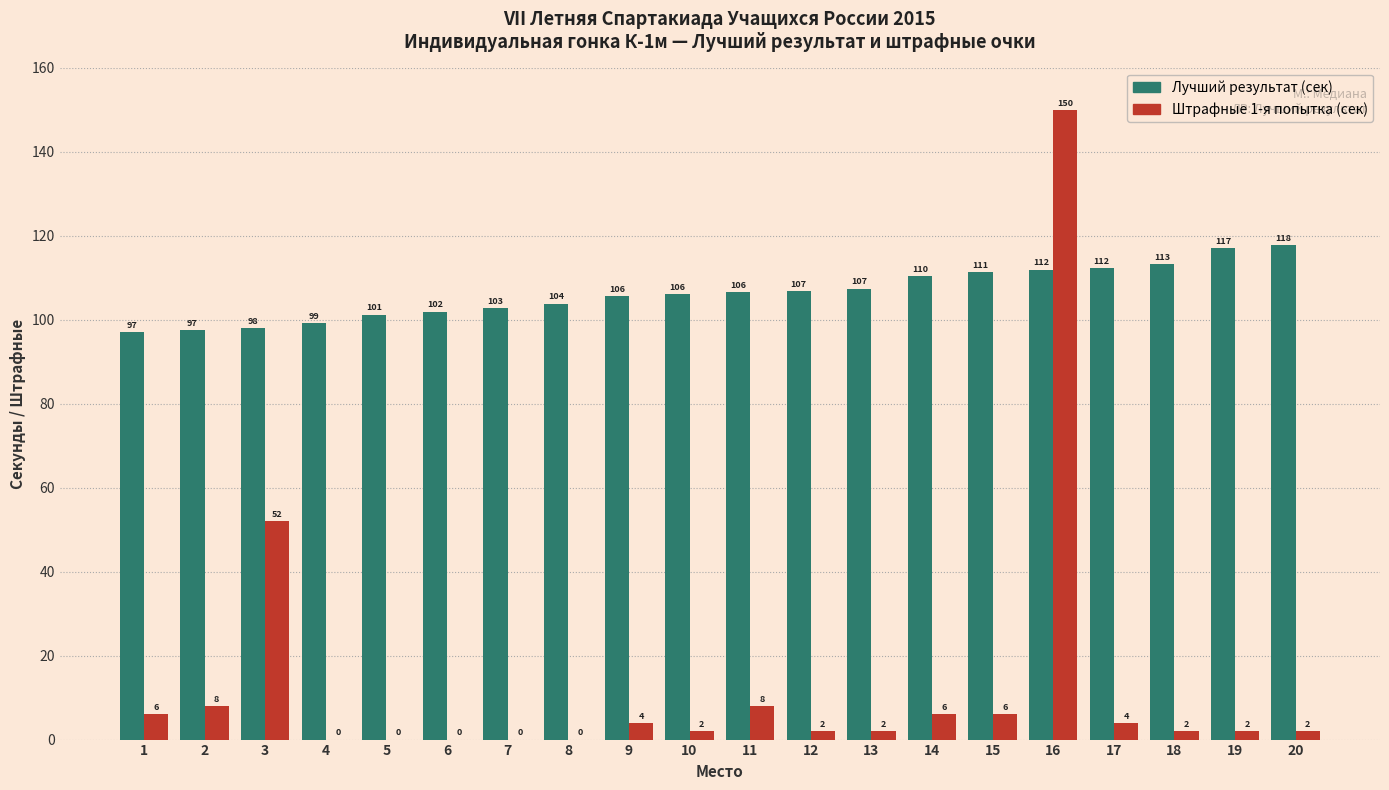

What is the maximum value shown in the chart?

150.0